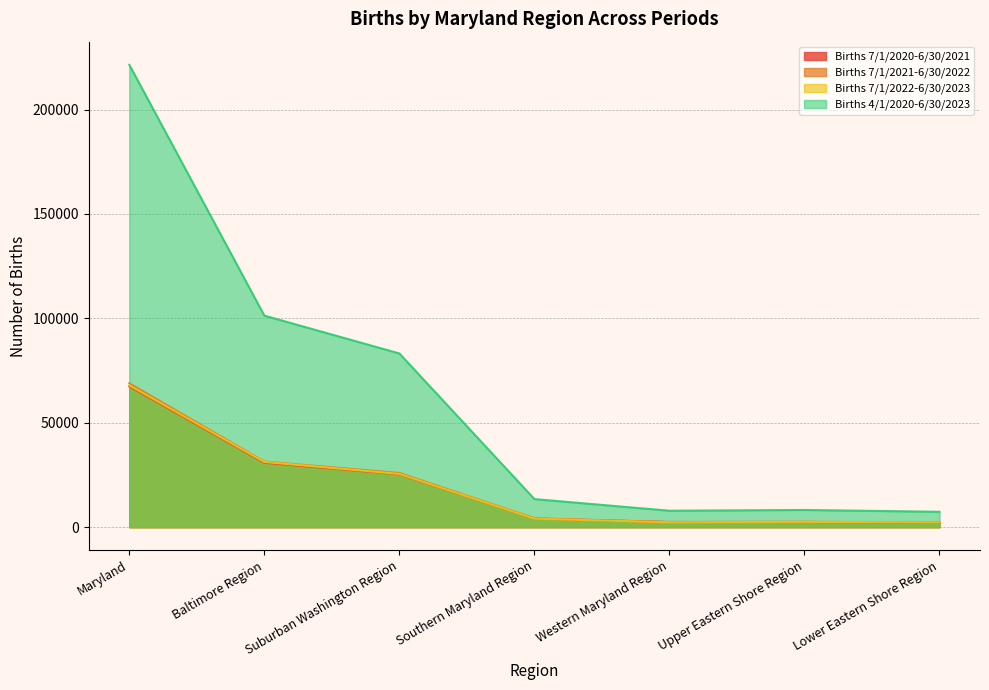

How many values in the Births 7/1/2021-6/30/2022 series are below 4235?

3